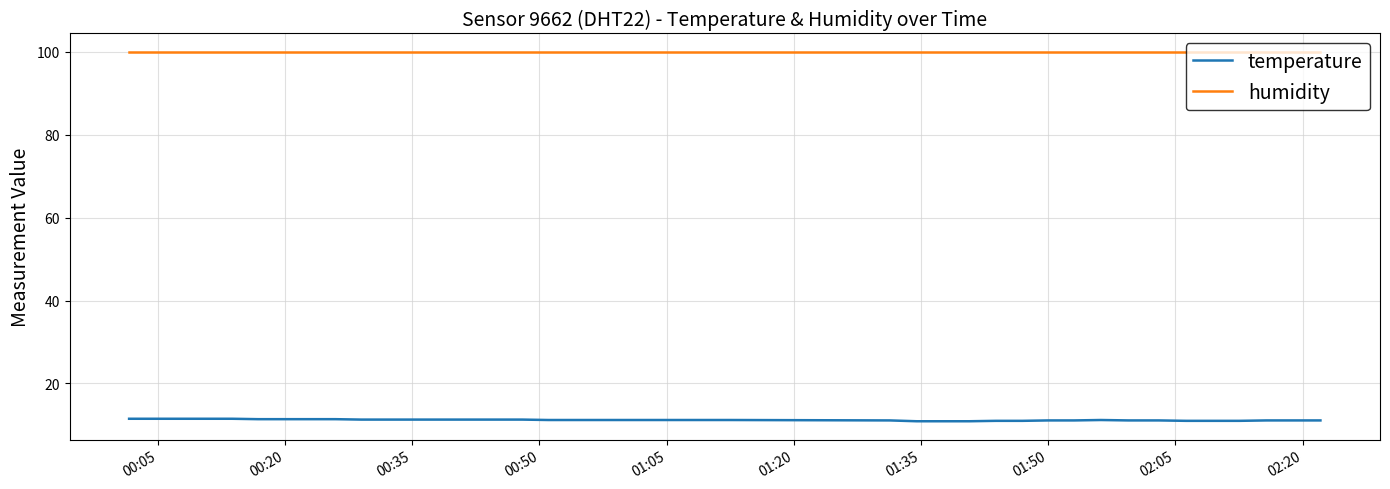

What is the sum of all temperature values?

448.2